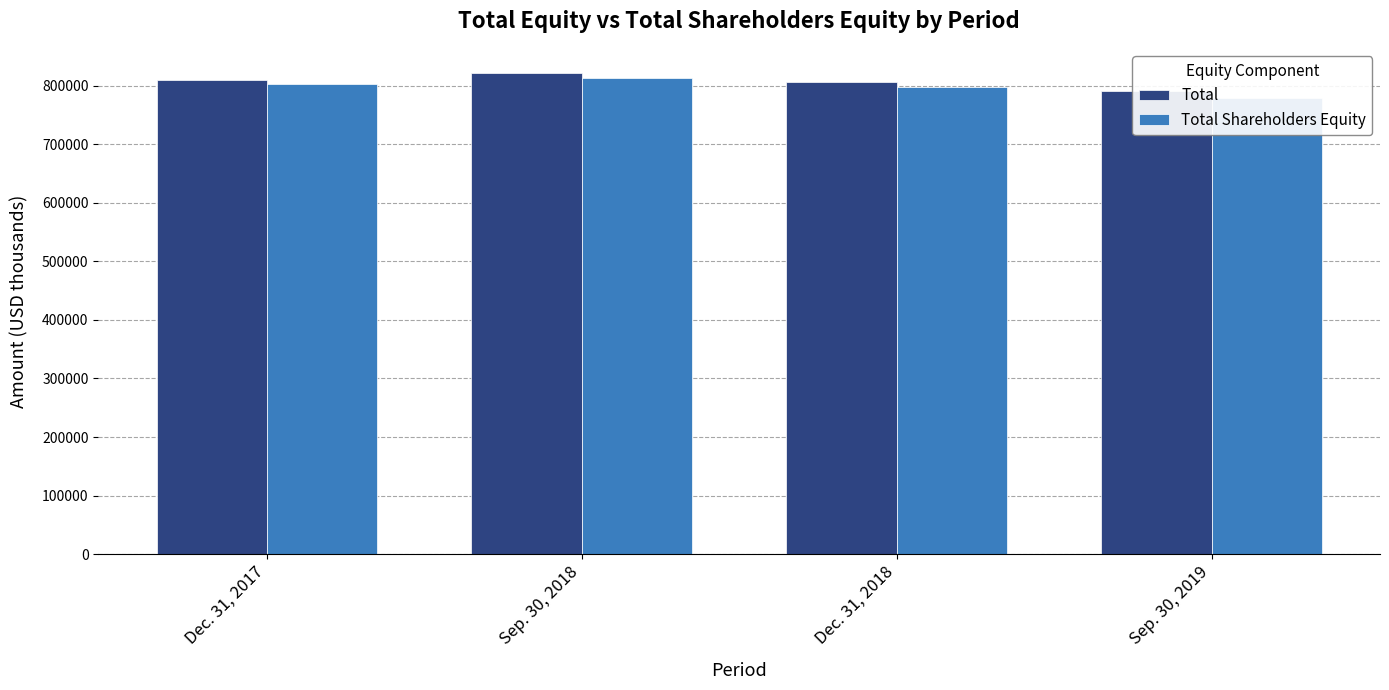

What is the label of the 2nd bar from the right?

Dec. 31, 2018